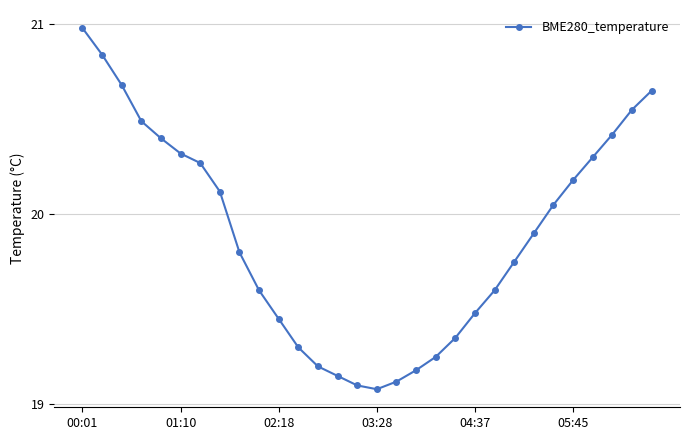

What is the value of the 5th point from the left?

20.4